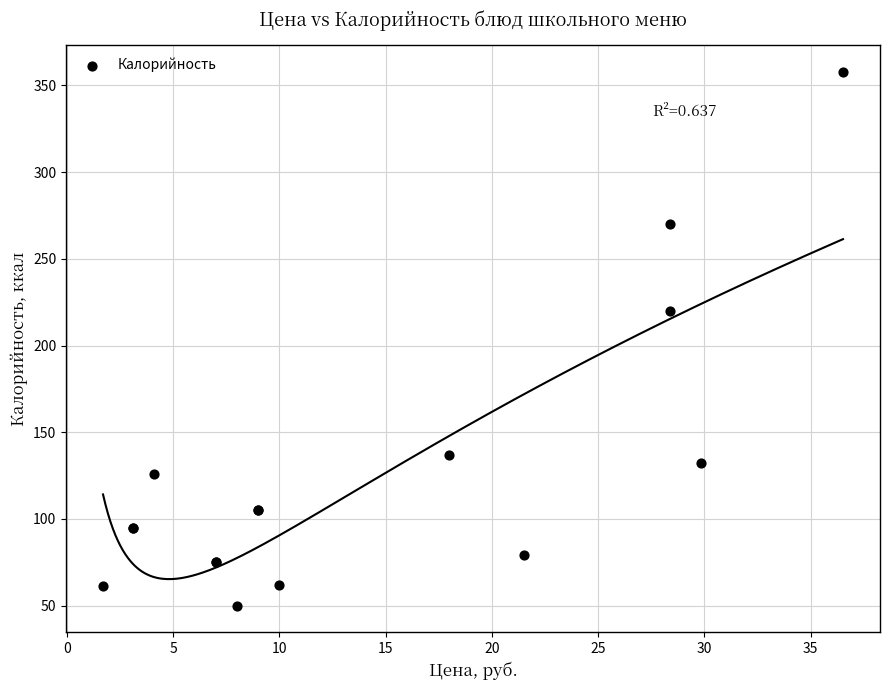

What Y value in the scatter plot is closest to 203?

220.0